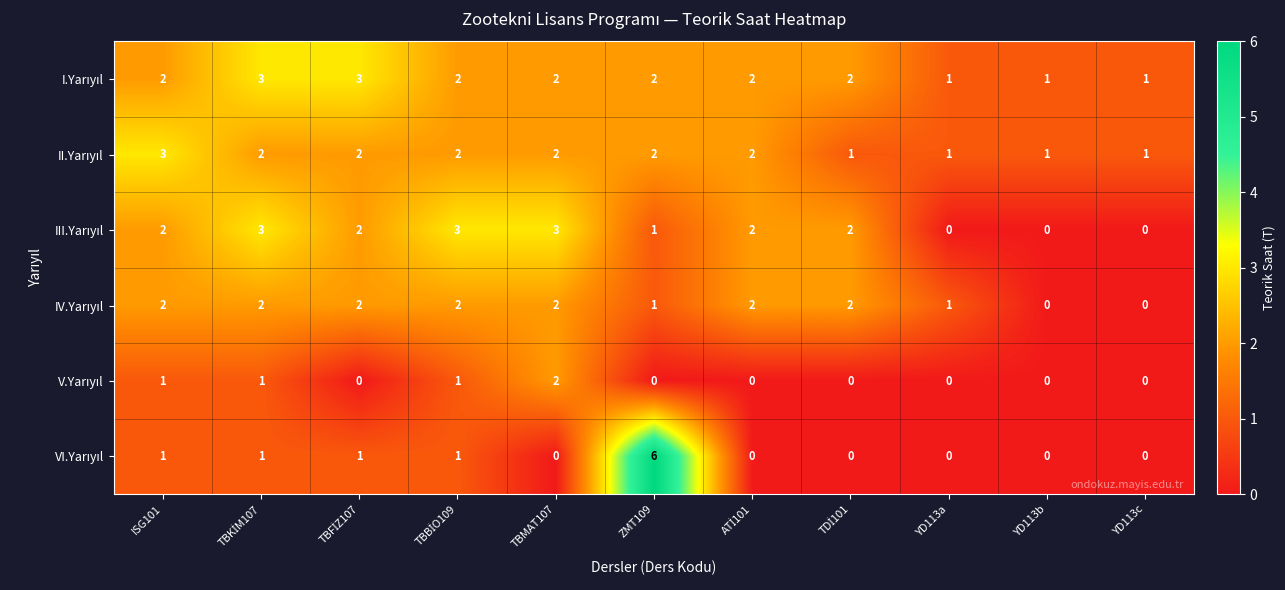

What is the spread (max minus min) of values at TBMAT107?

3